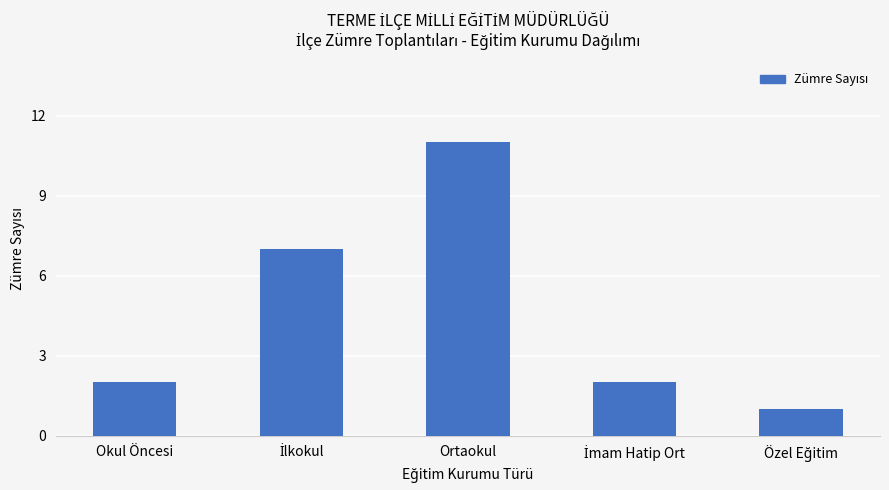

What is the average value?

5